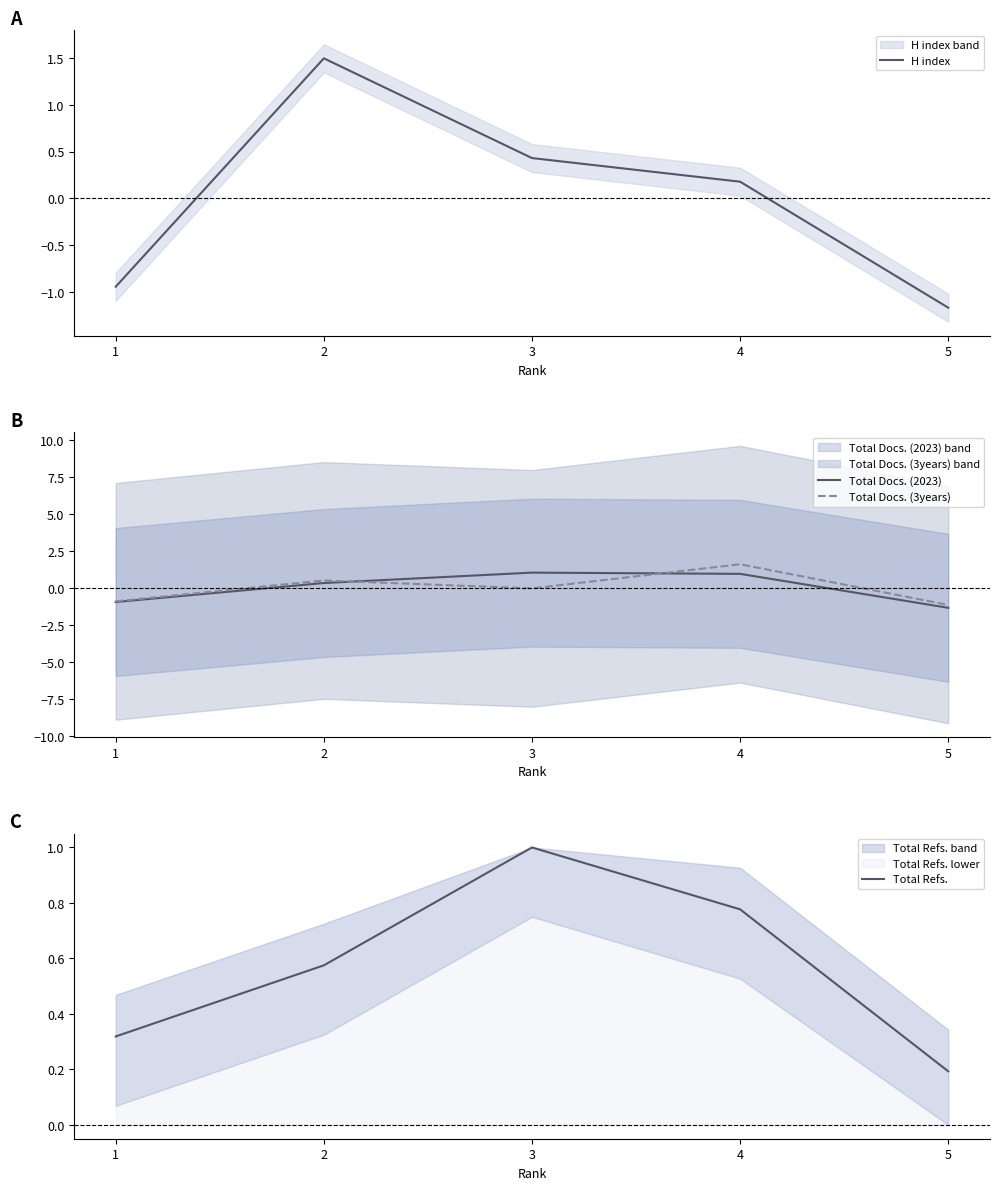

The value of H index at 5 is -1.2. True or false?

True